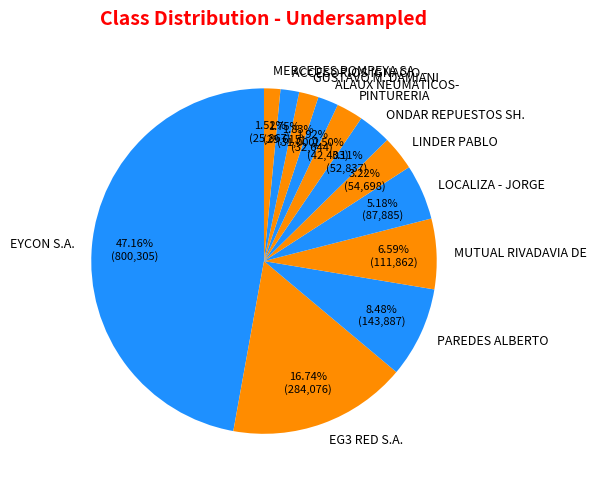

How many segments does this pie chart have?

12